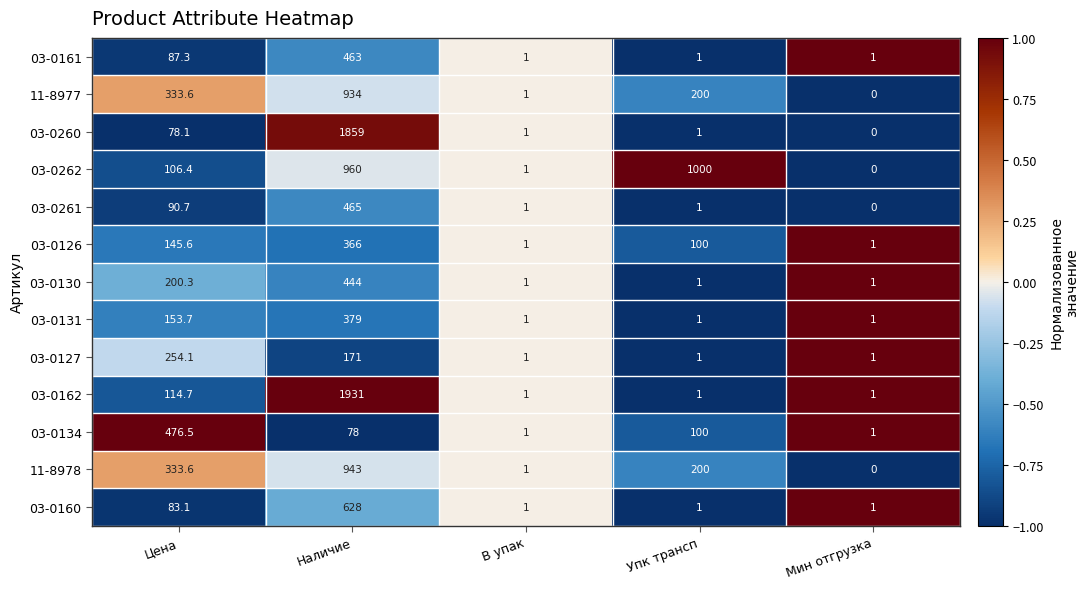

What is the total value across all series at Упк трансп?

1608.0